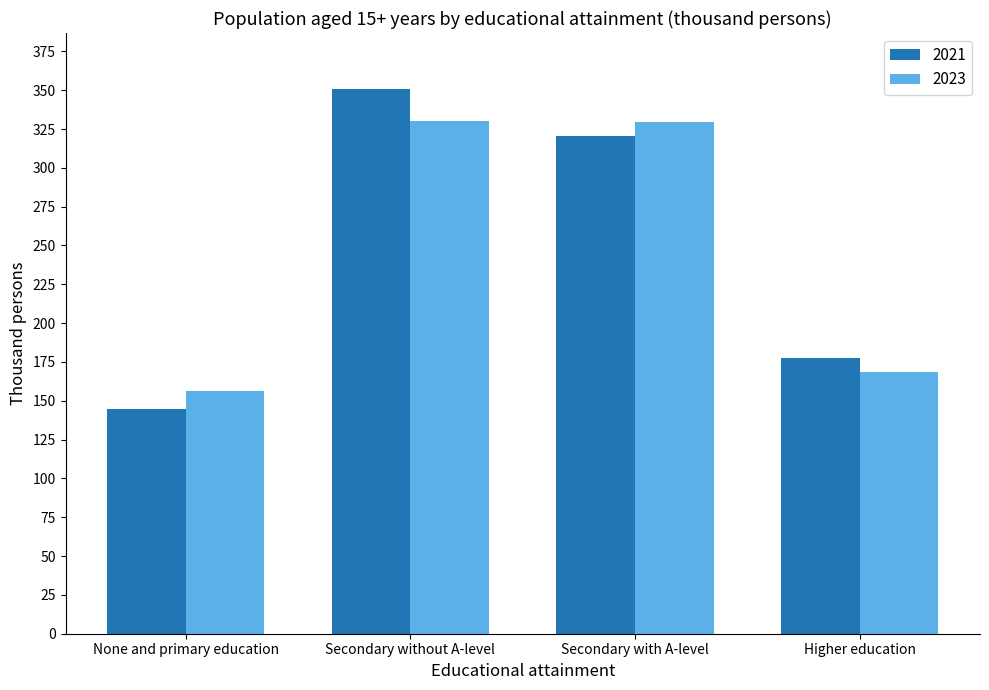

What is the sum of the 2023 values at Secondary with A-level and Higher education?

497.8